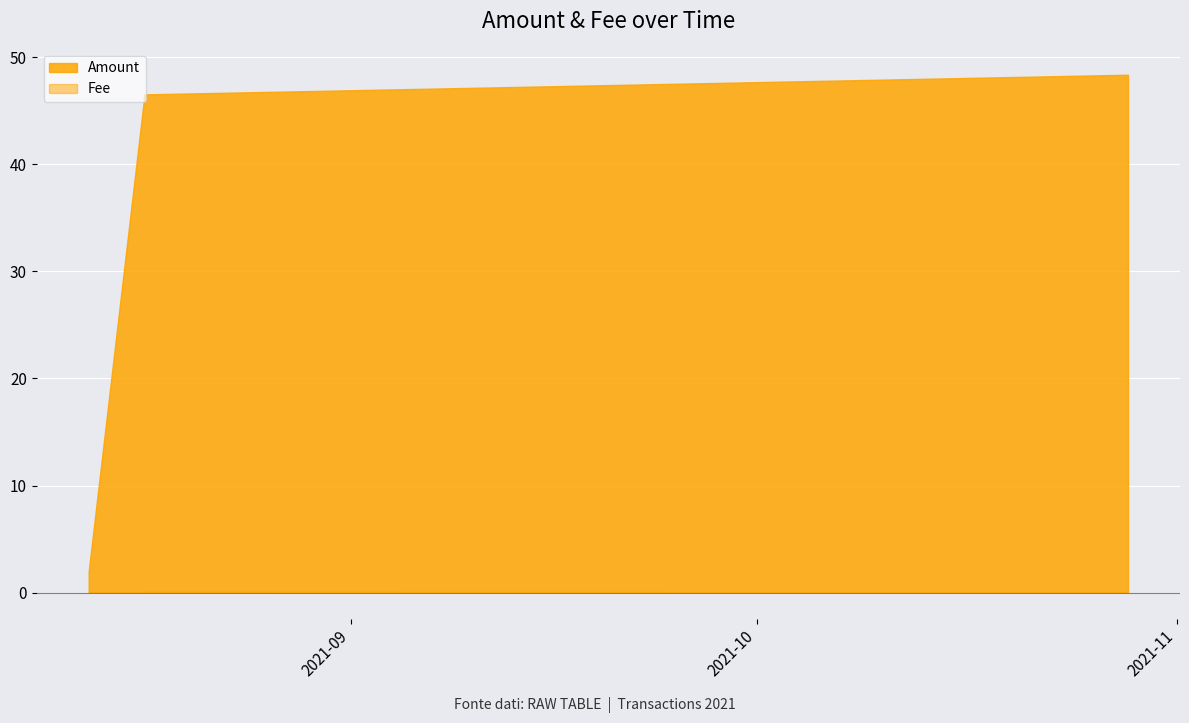

Which series has the largest range (max minus min)?

Amount